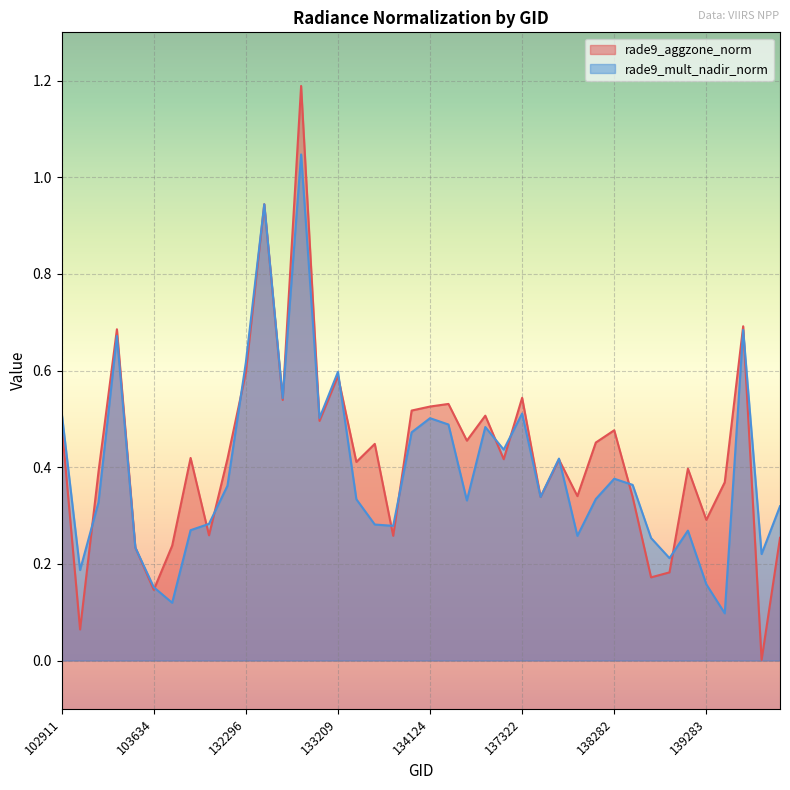

Is it true that rade9_aggzone_norm equals 0.2 at 133392?

False